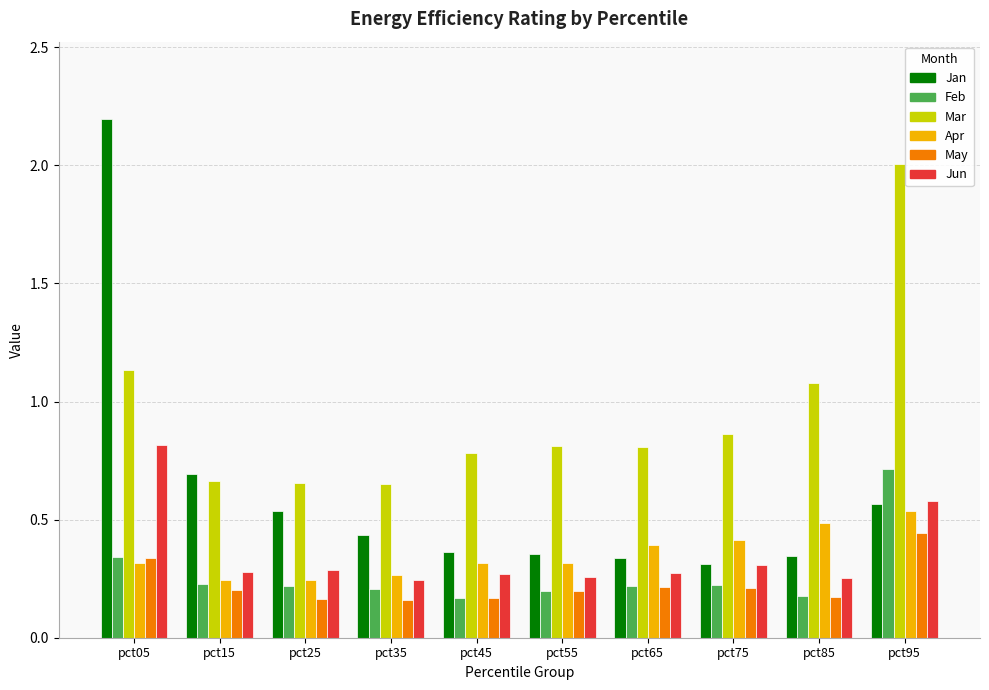

What is the total value across all series at pct25?

2.1